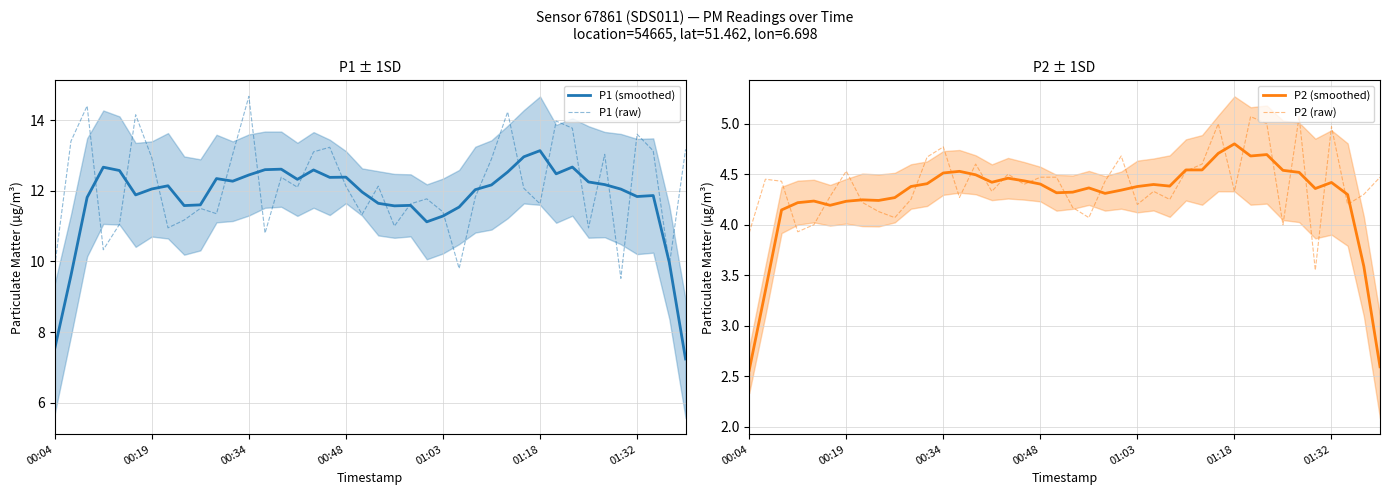

At which label does P2 (smoothed) reach its peak?

01:18